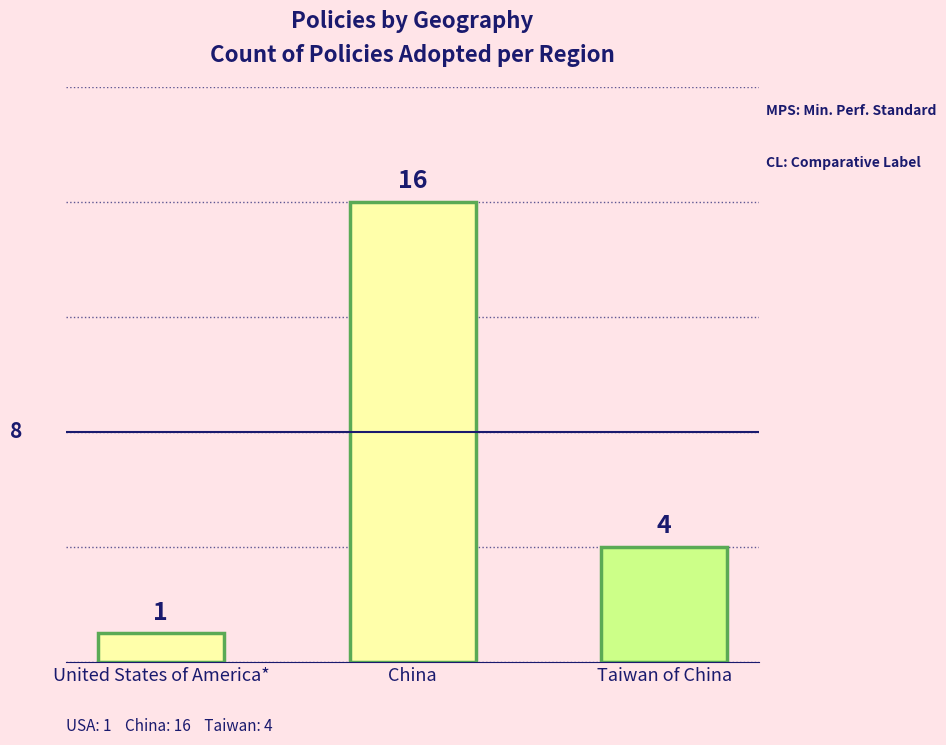

True or false: the data shows 25 at China.

False